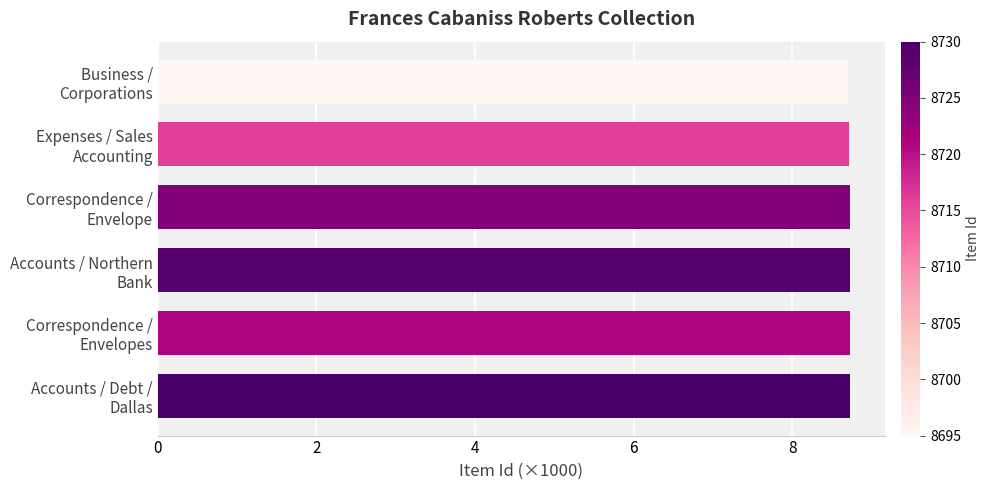

What is the sum of all values?

52.3